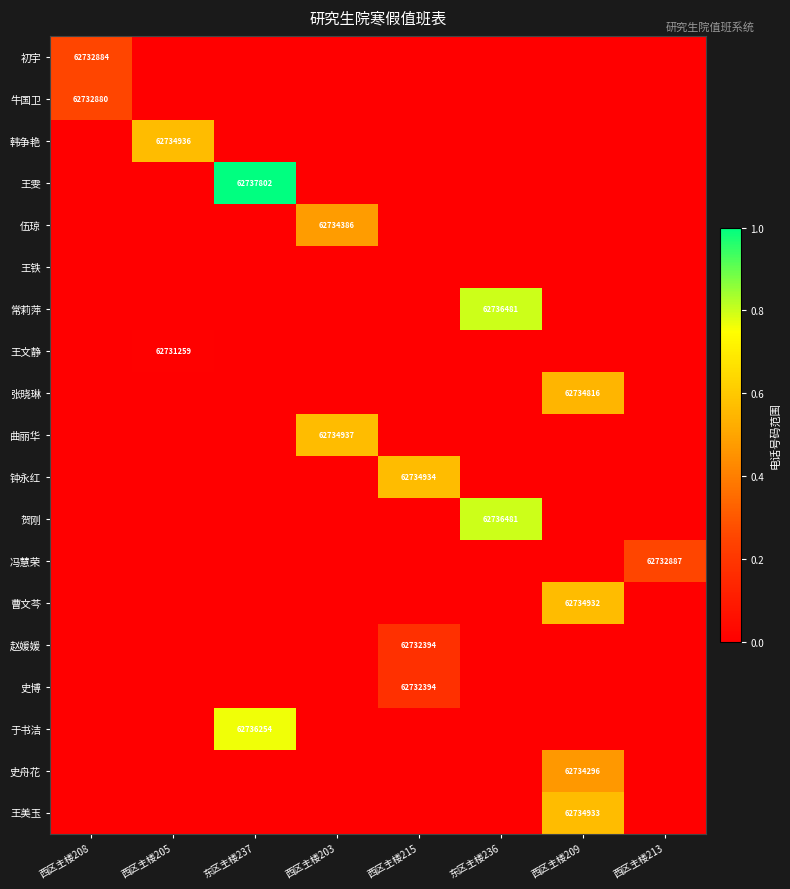

The value of 韩争艳 at 西区主楼205 is 43742588. True or false?

False